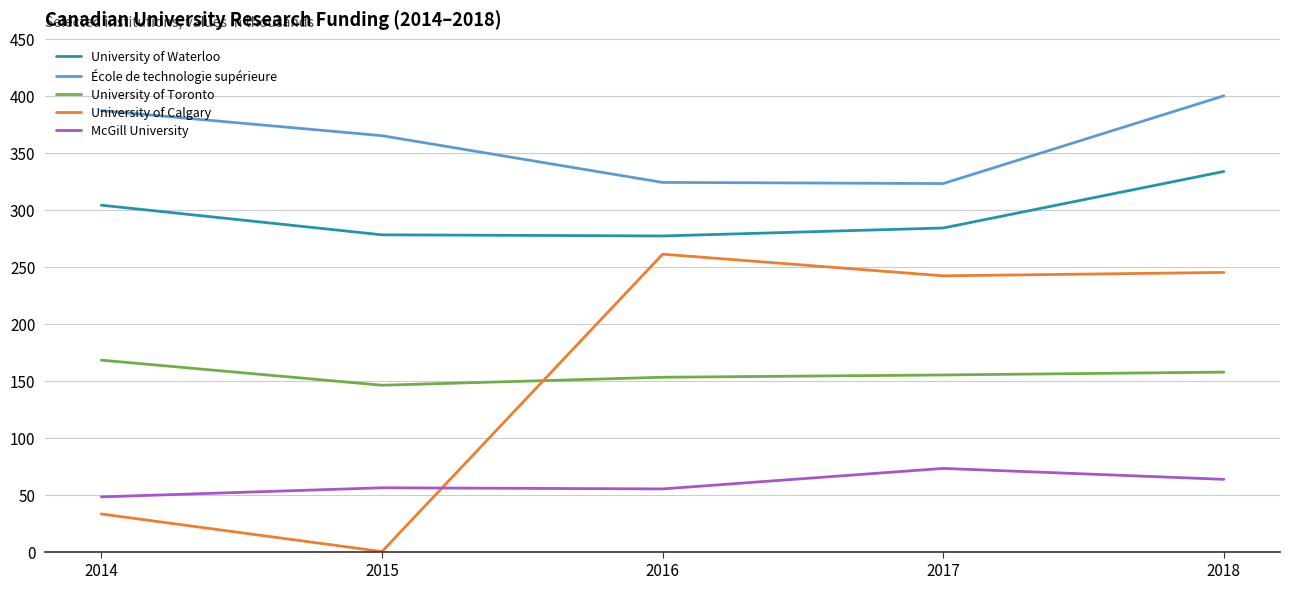

Rank the series at 2016 from highest to lowest value.

École de technologie supérieure, University of Waterloo, University of Calgary, University of Toronto, McGill University